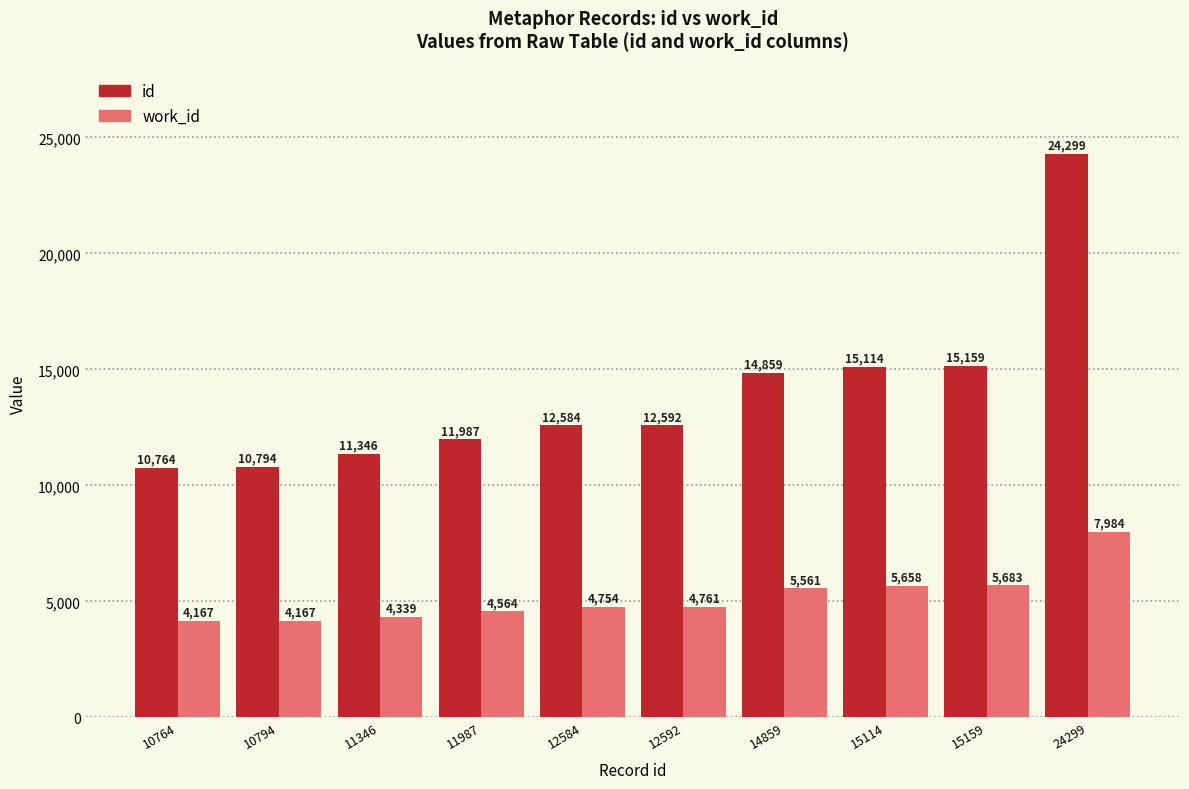

Which series has the largest total across all categories?

id